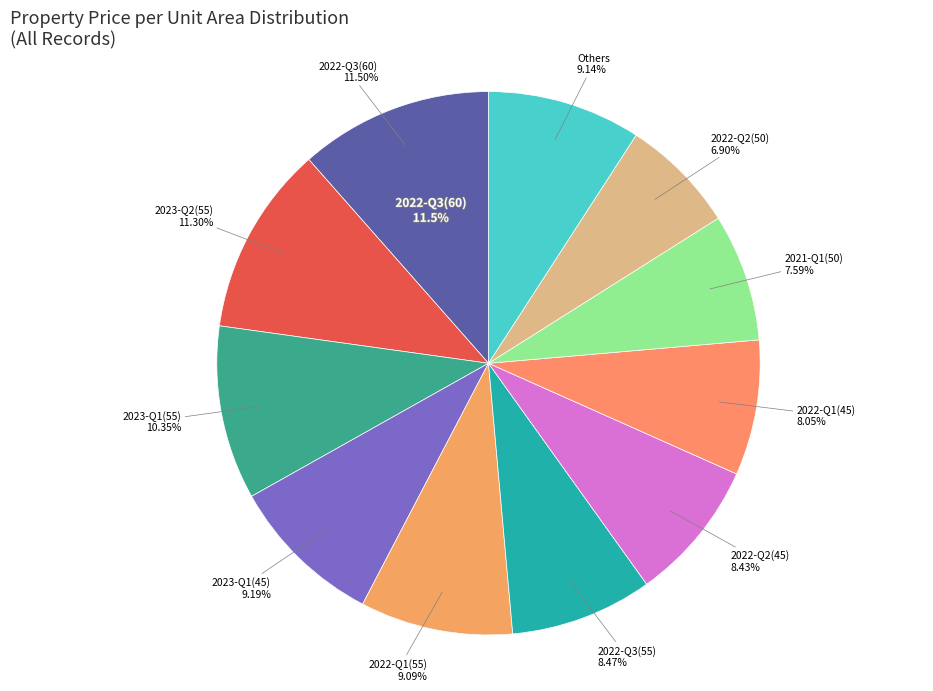

The 4000 slice represents 26% of the pie. True or false?

False